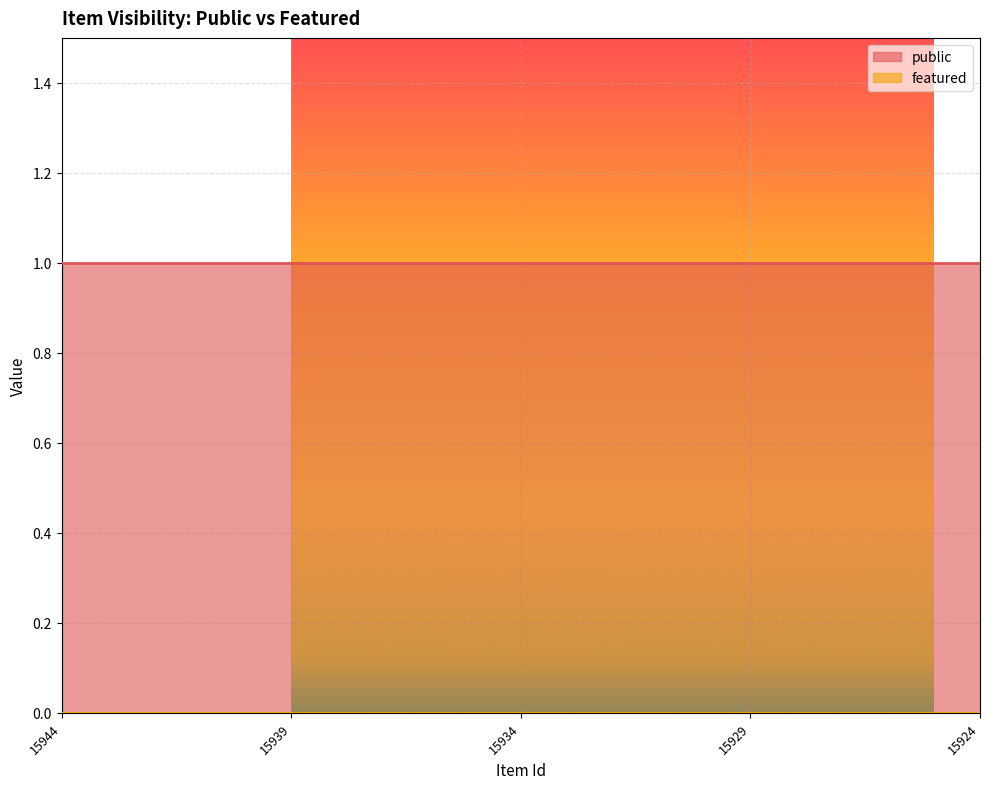

True or false: featured and public cross at least once.

False